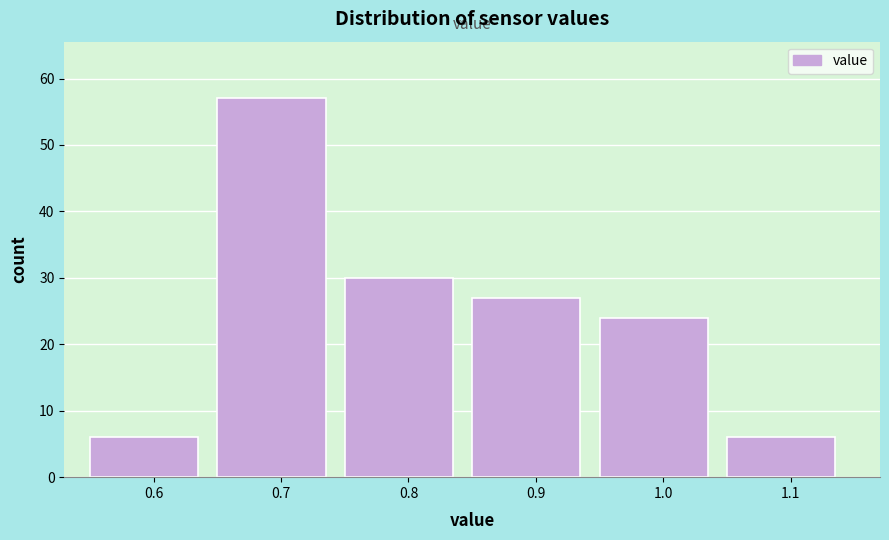

Reading left to right, list every bar in this chart as the range it spans on the x-axis followed by its height. The values are not printed on the chart, so give them approximately, as read against the axis.

0.55 to 0.65: 6
0.65 to 0.75: 57
0.75 to 0.85: 30
0.85 to 0.95: 27
0.95 to 1.05: 24
1.05 to 1.15: 6